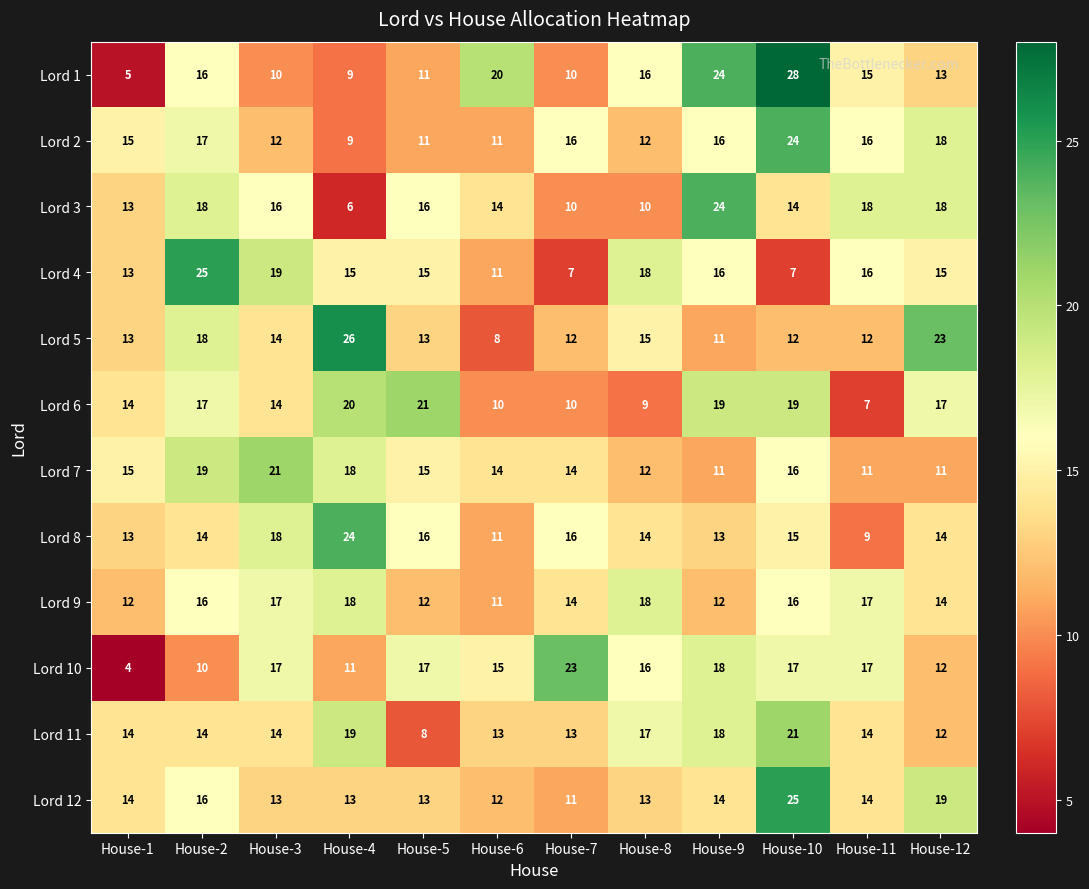

Which series has the widest spread of values?

Lord 1